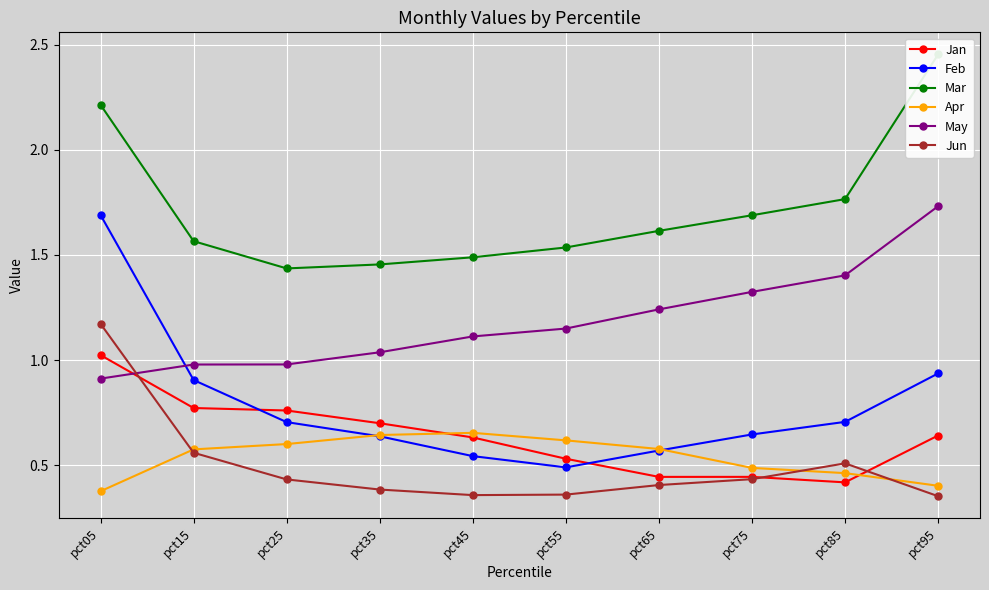

What is the average value of the Jan series?

0.6